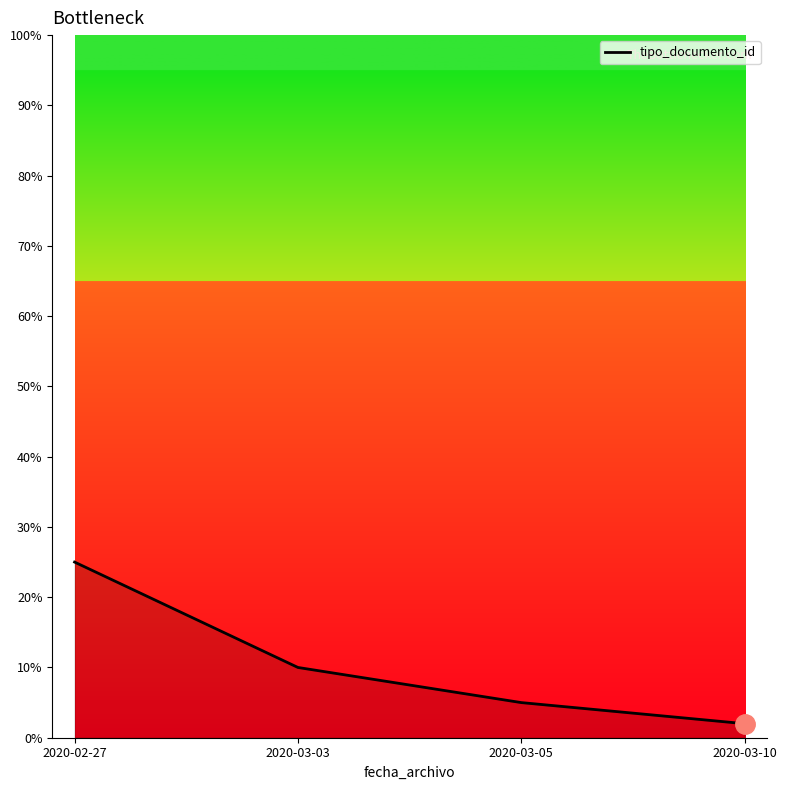

Which category has the lowest value across all series?

2020-03-10